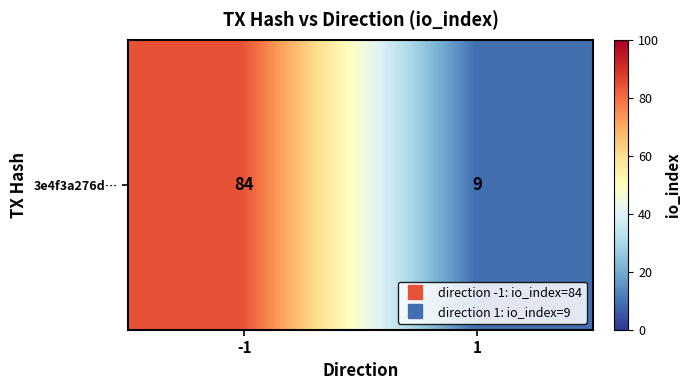

Which label corresponds to the smallest value in the chart?

1